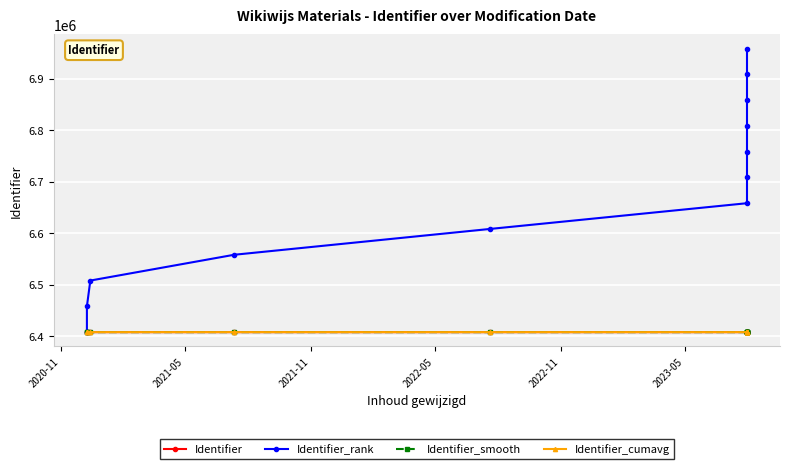

True or false: Identifier_rank has a value of 4477230.6 at 9.

False